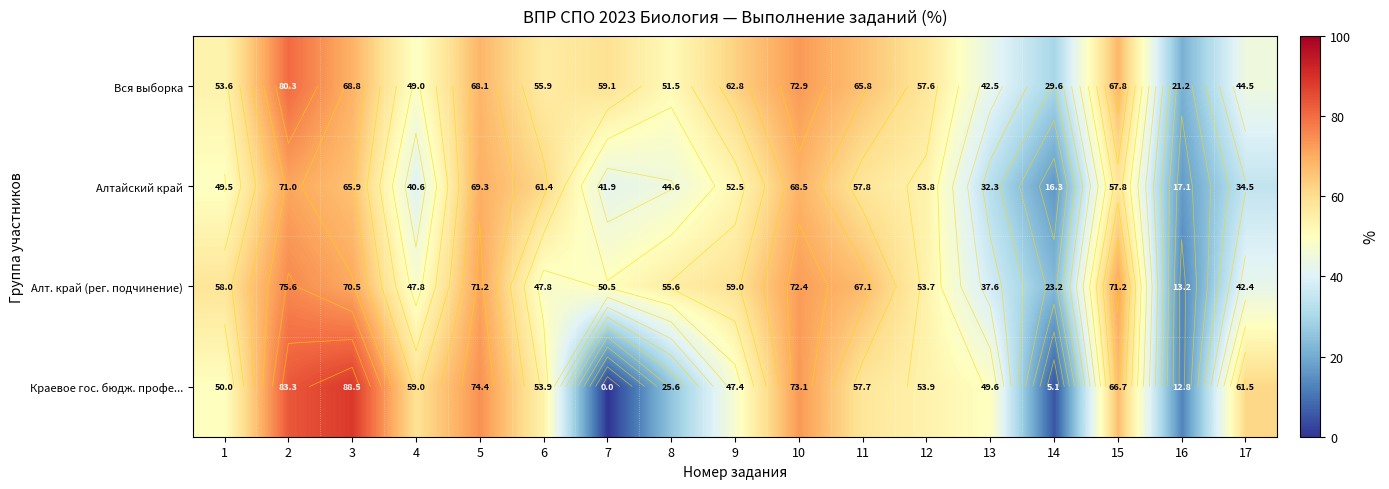

Which category has the highest value in the Алт. край (рег. подчинение) series?

2